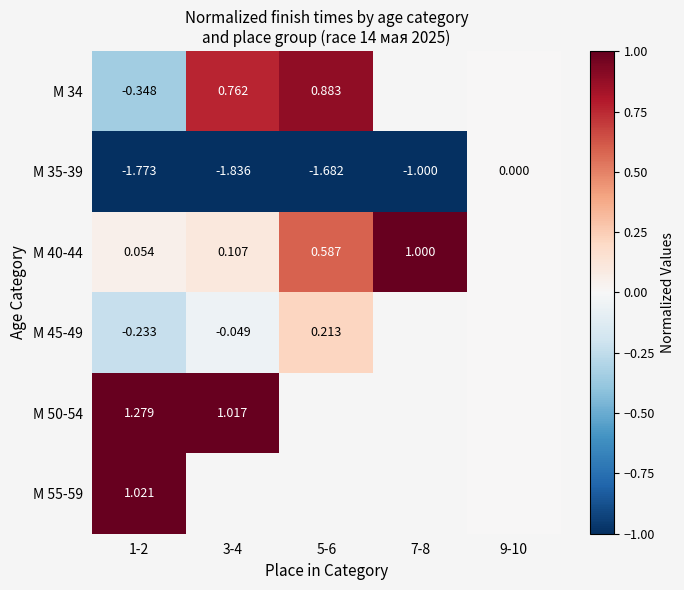

Is the value of М 45-49 at 3-4 greater than the value of М 35-39 at 3-4?

Yes